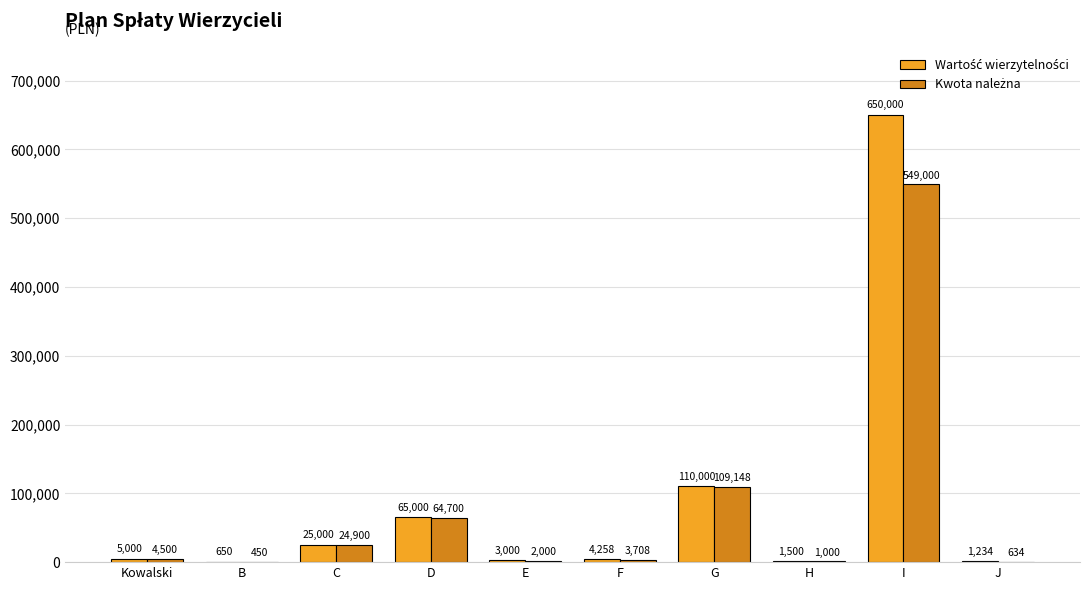

What is the total value across all series at J?

1868